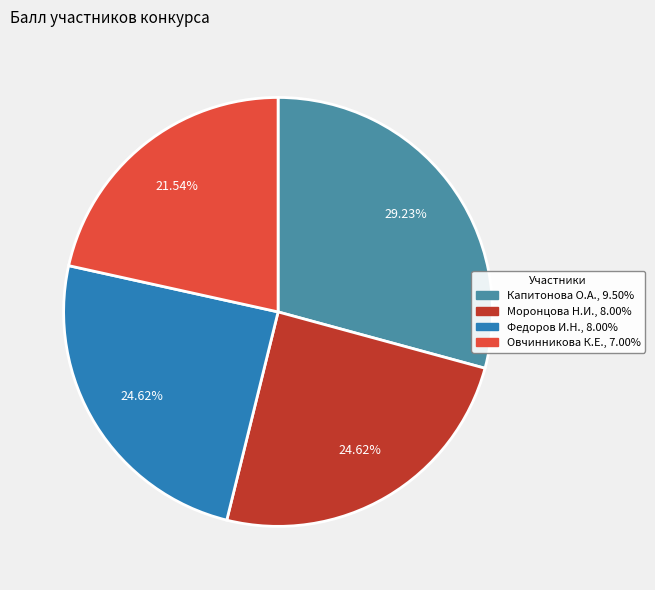

Does any single category account for the majority?

No